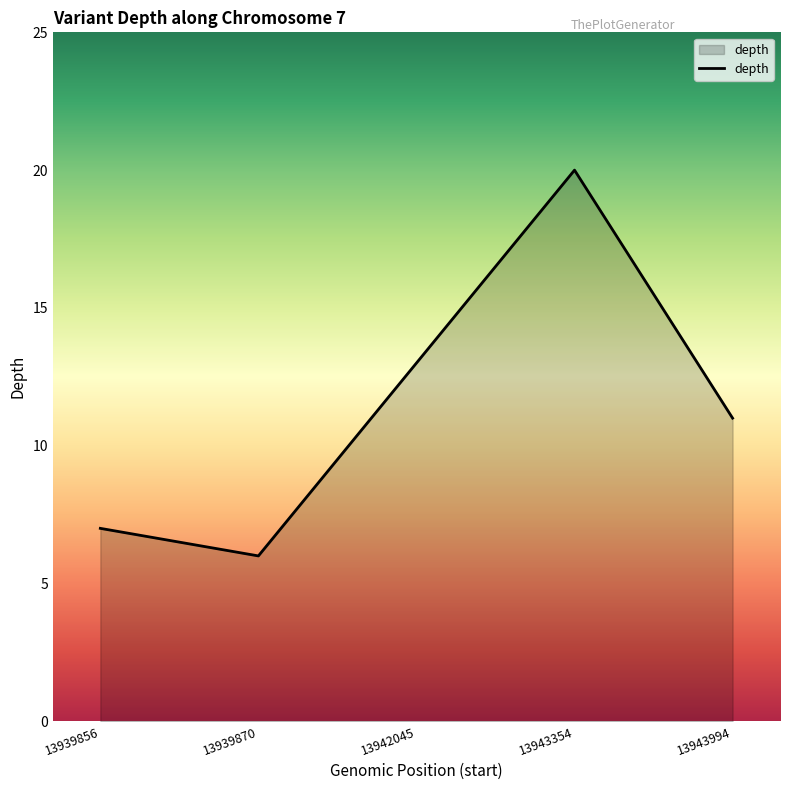

Reading right to left, list all the values displayed in this chart.

13943994=11	13943354=20	13942045=13	13939870=6	13939856=7